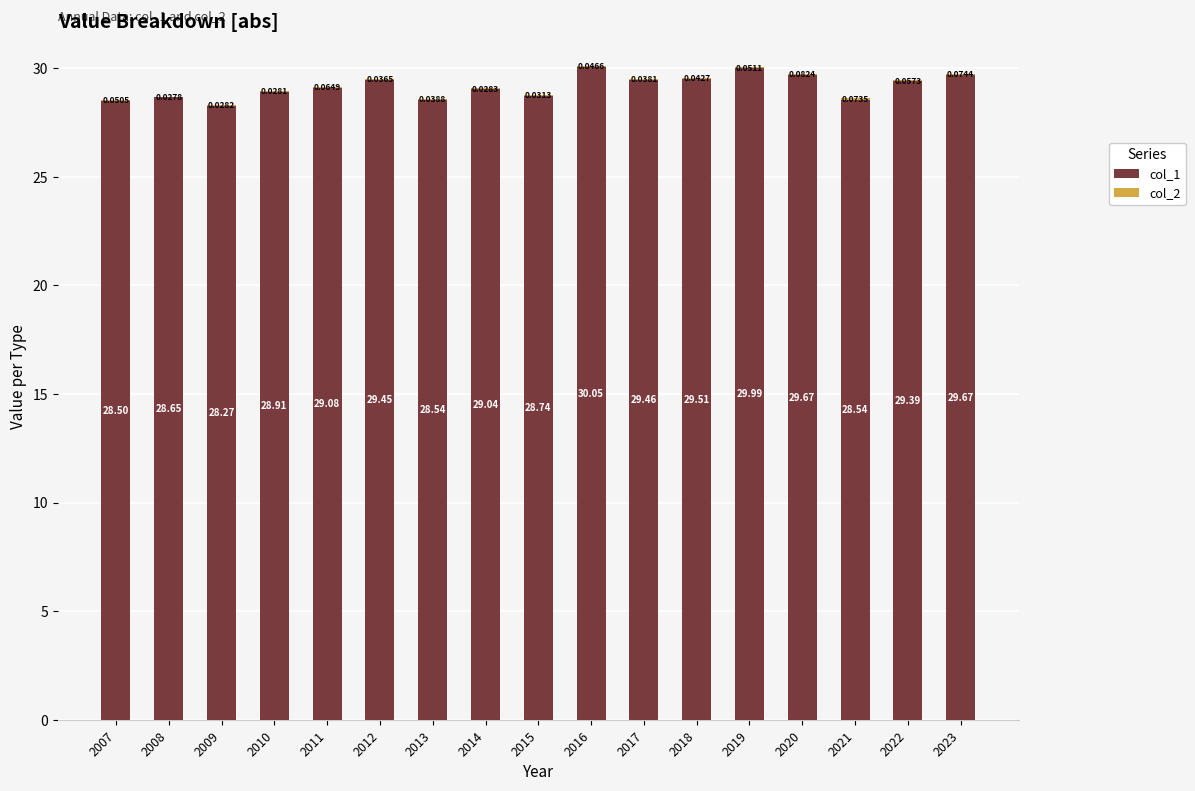

What is the sum of the col_1 values at 2020 and 2013?

58.2